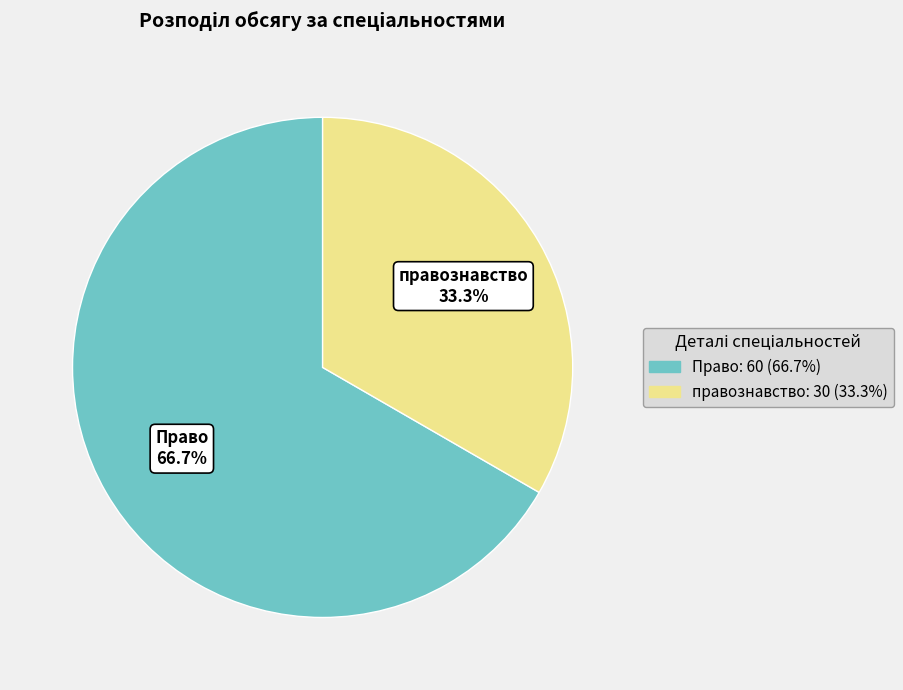

Which slice represents more than half of the pie?

Право